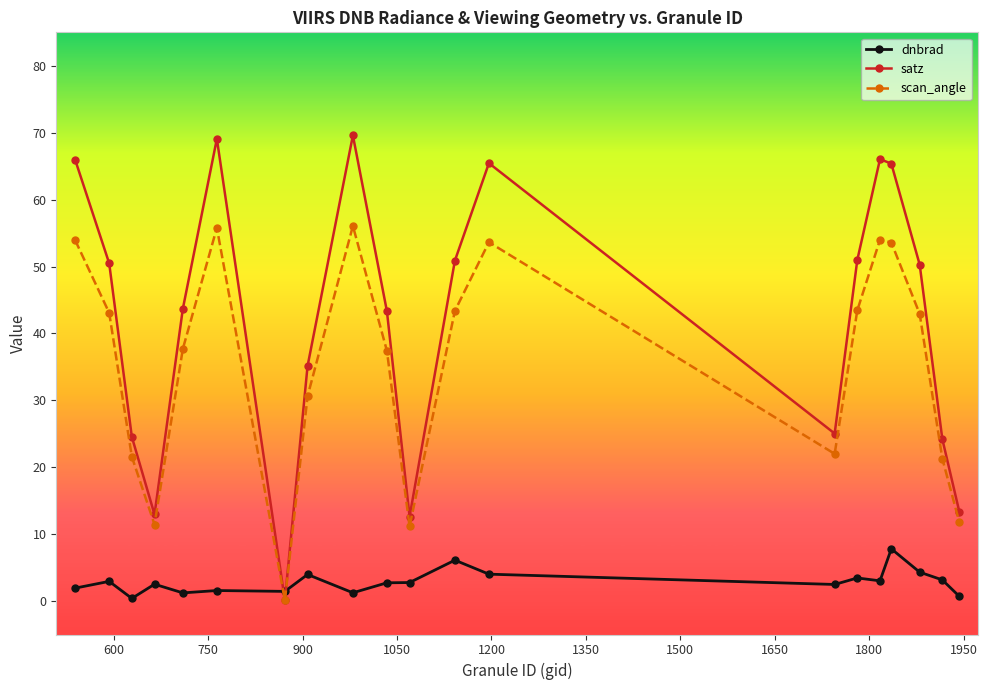

Which series has the largest total across all categories?

satz